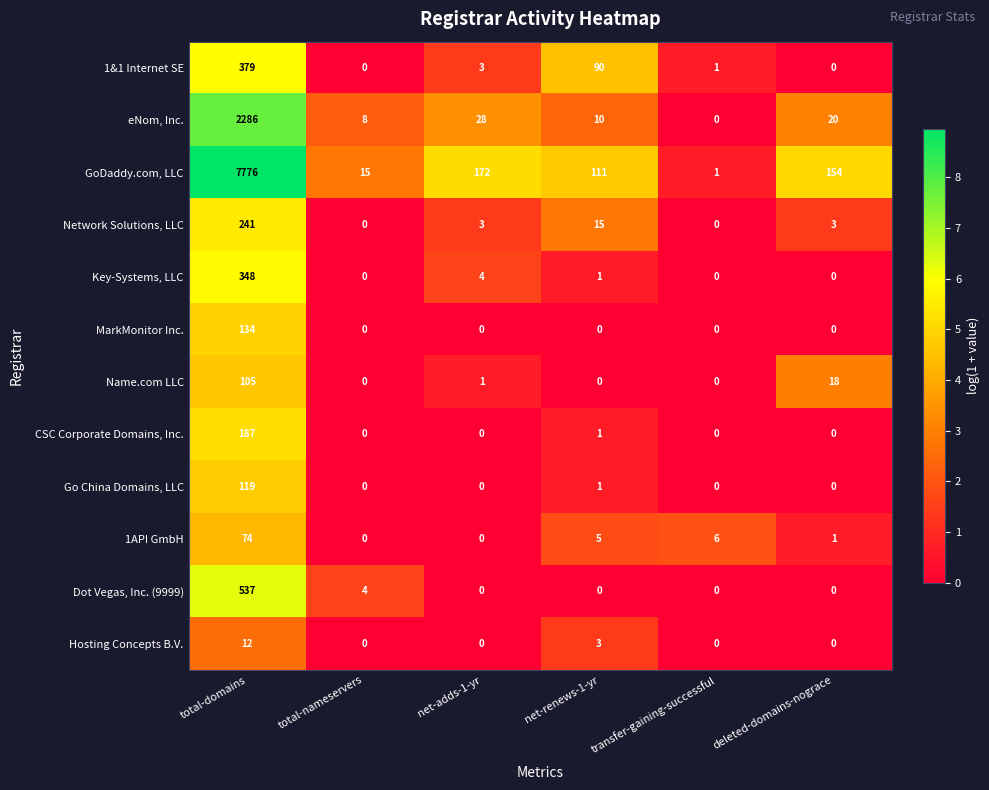

The Dot Vegas, Inc. (9999) series shows 182 at deleted-domains-nograce. True or false?

False